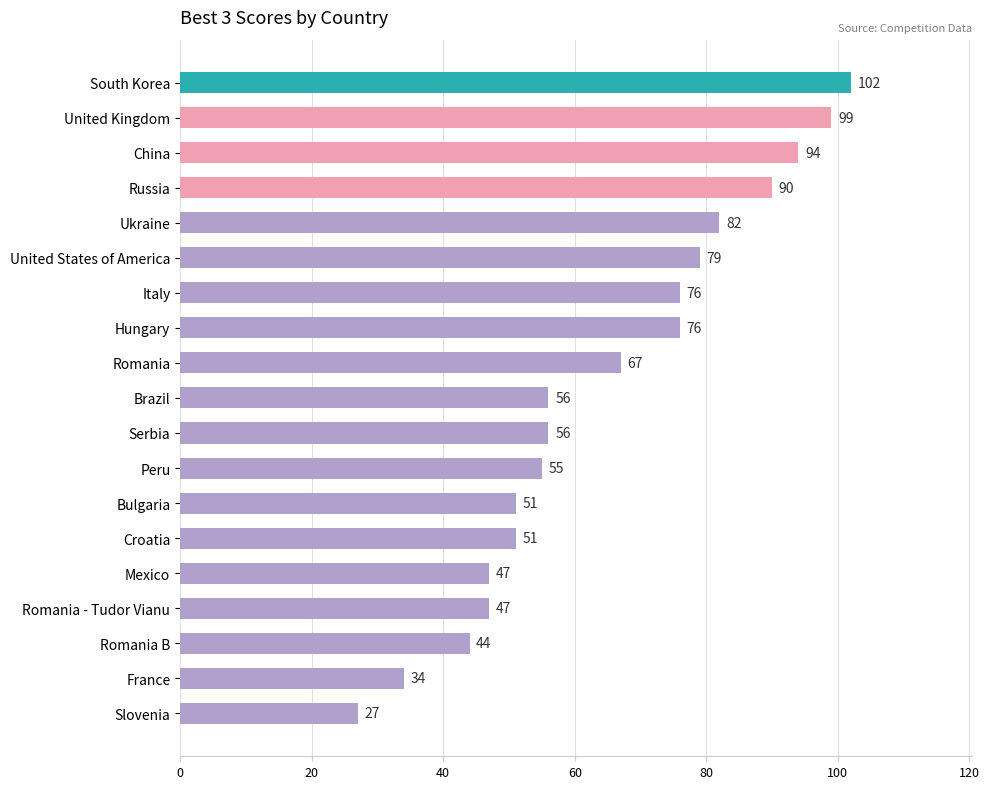

What is the label of the 19th bar from the top?

Slovenia